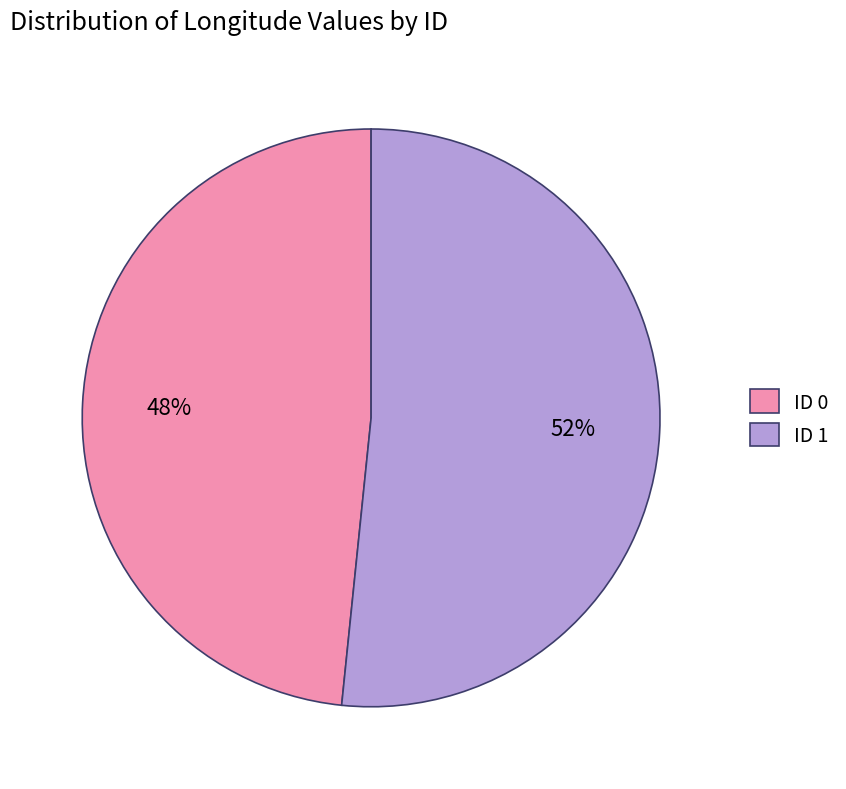

Is there a majority slice in this chart?

Yes